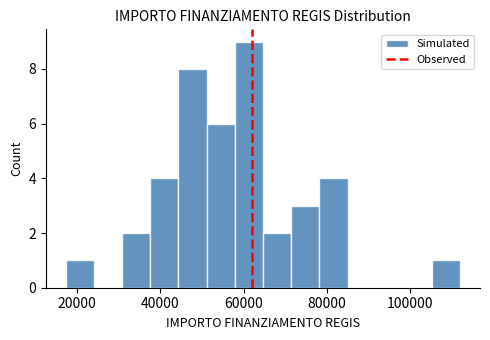

Around what value on the x-axis is the tallest bar? Give the approximate position of its centre, as read against the axis.

62000